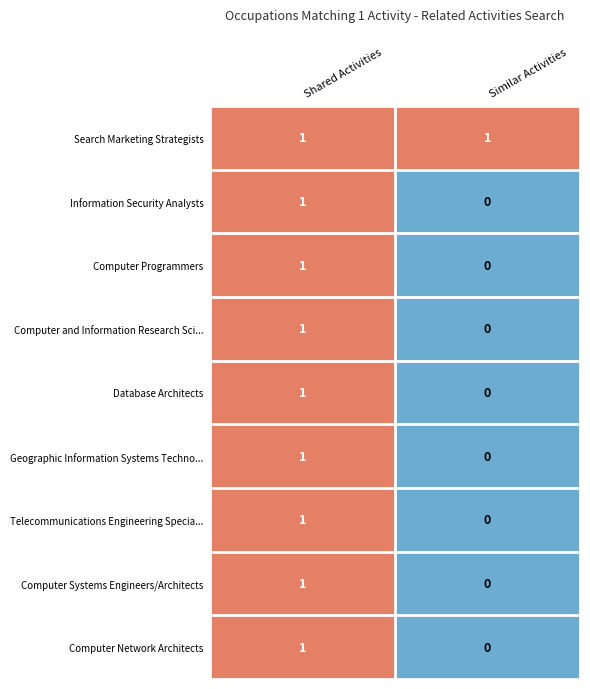

At how many categories does at least one series exceed 0?

2